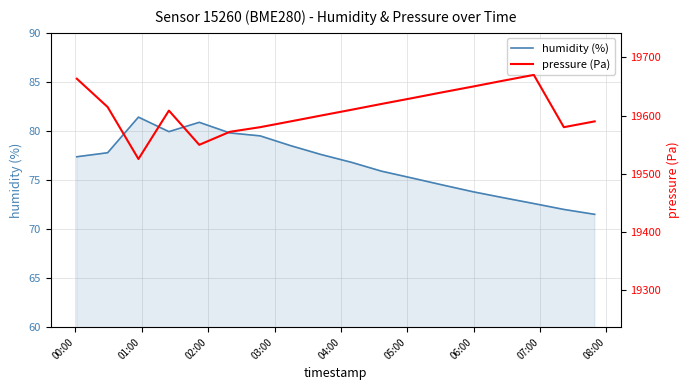

What is the minimum value for humidity (%)?

71.5